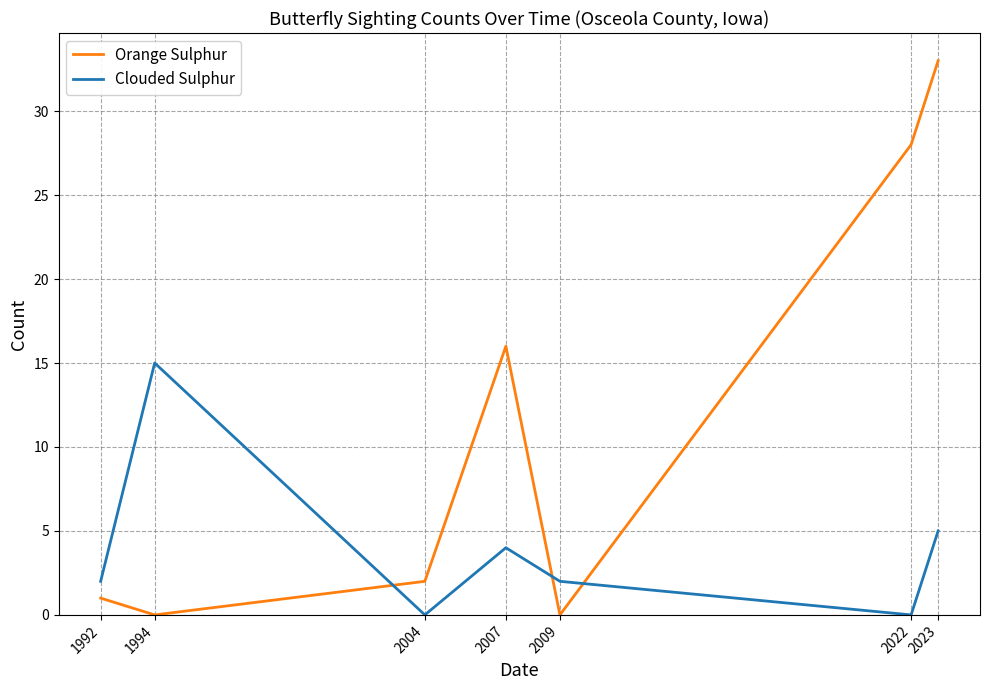

What is the difference between the highest and lowest values at 1994?

15